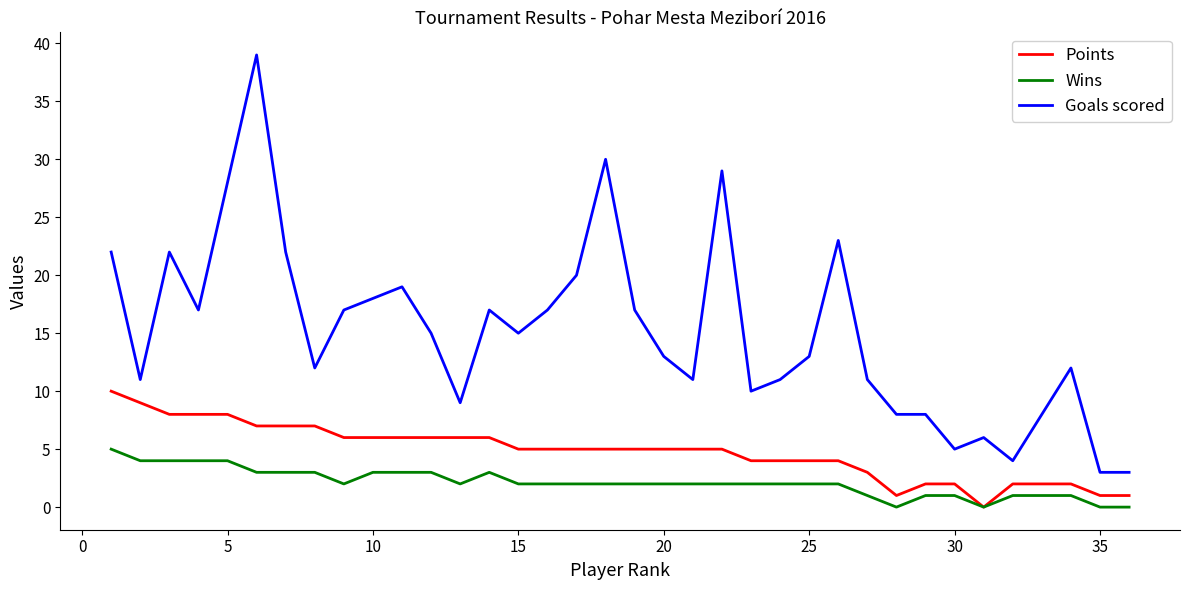

List the series in order of their overall mean, highest first.

Goals scored, Points, Wins